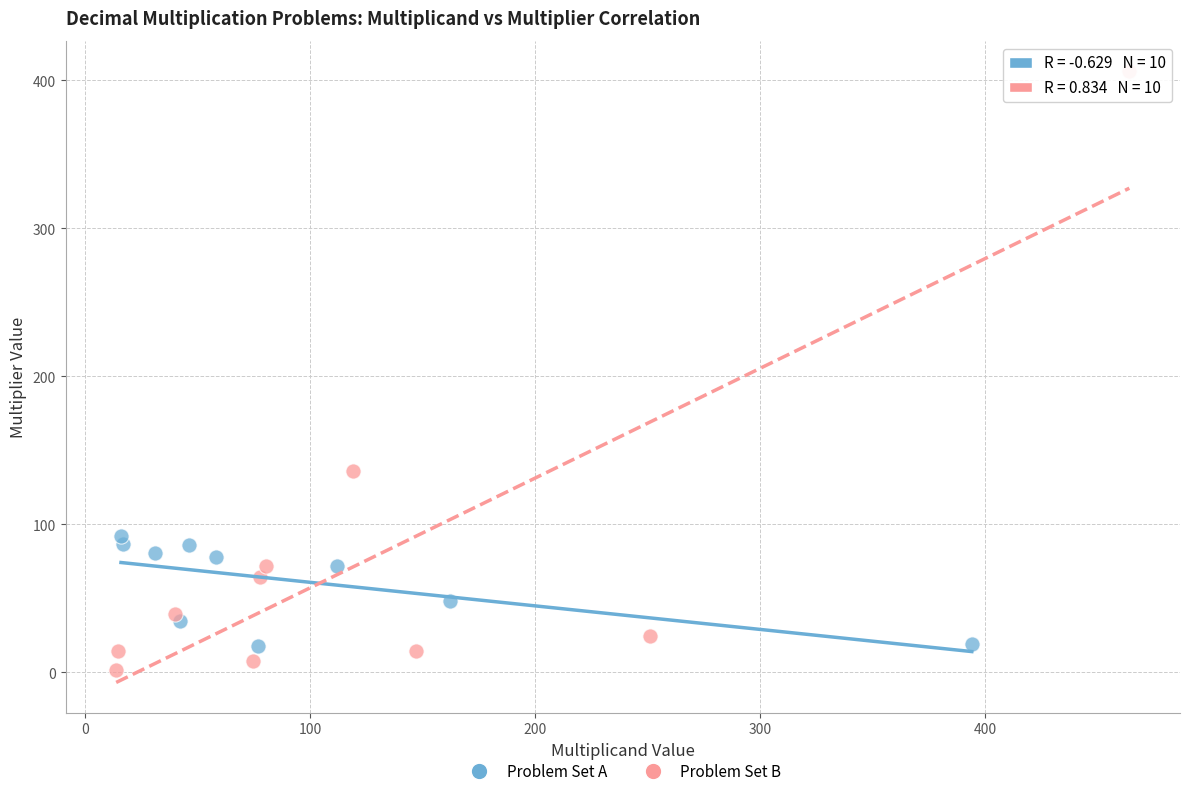

Which series contains the highest Y value?

Problem Set B